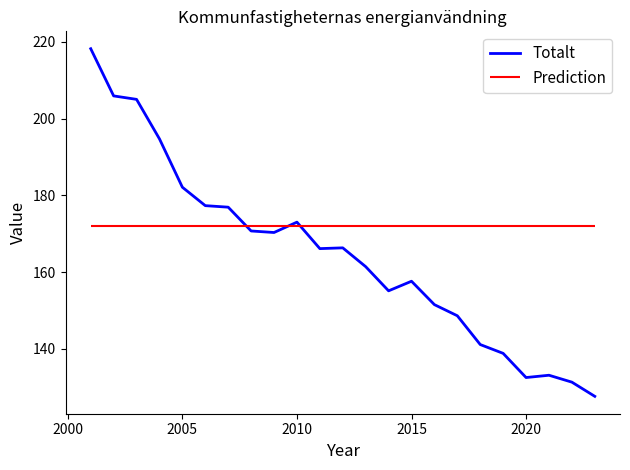

What is the lowest value of the Totalt series?

127.6